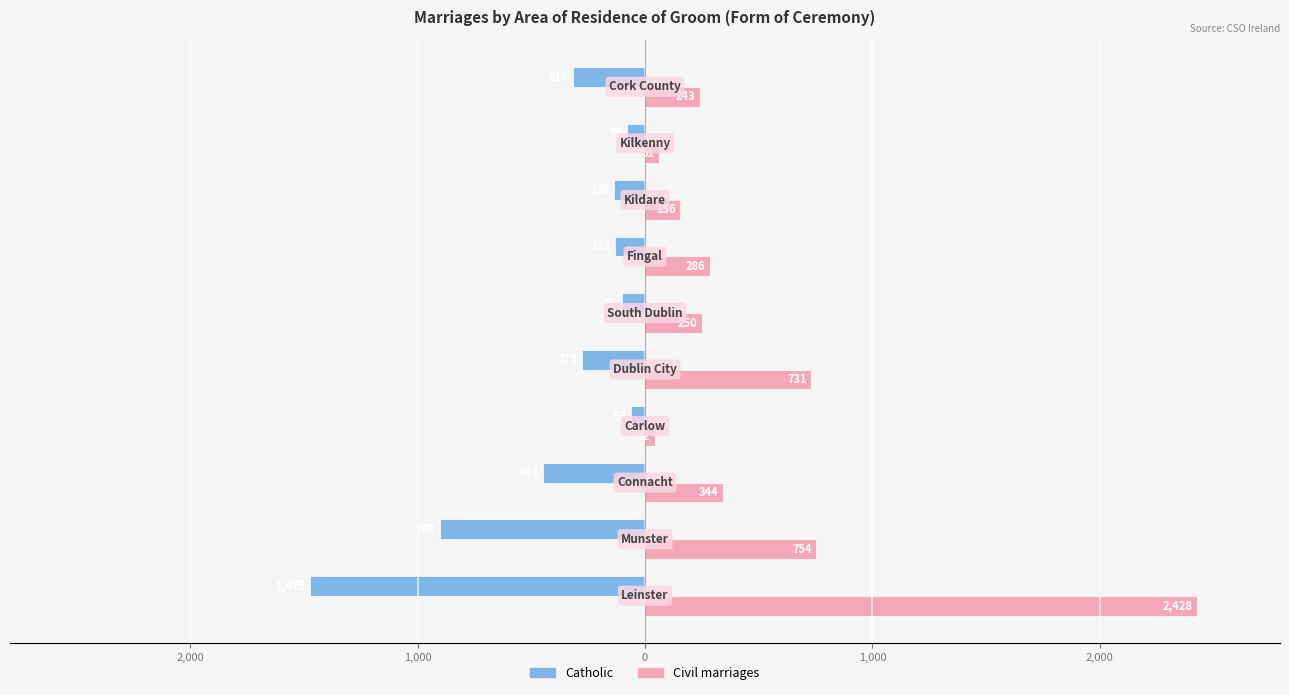

Which series has the widest spread of values?

Civil marriages